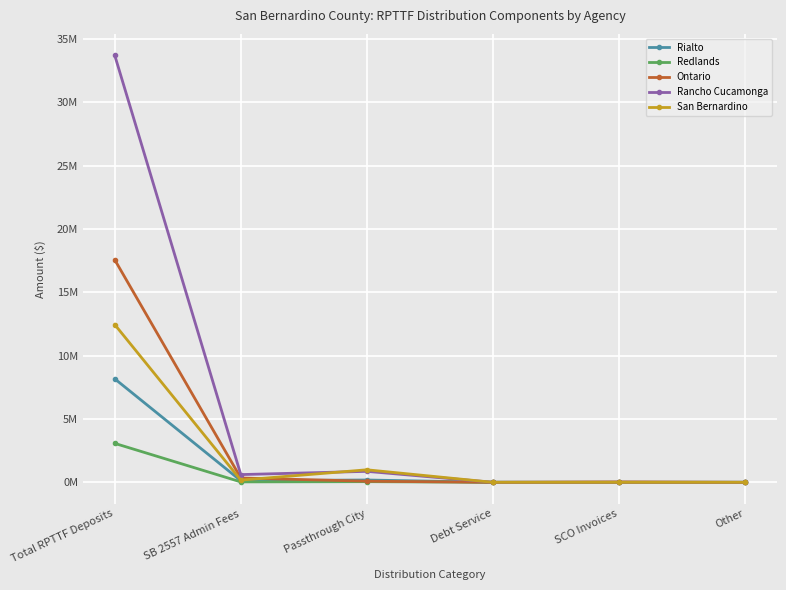

Which series changed the most between Total RPTTF Deposits and Debt Service?

Rancho Cucamonga